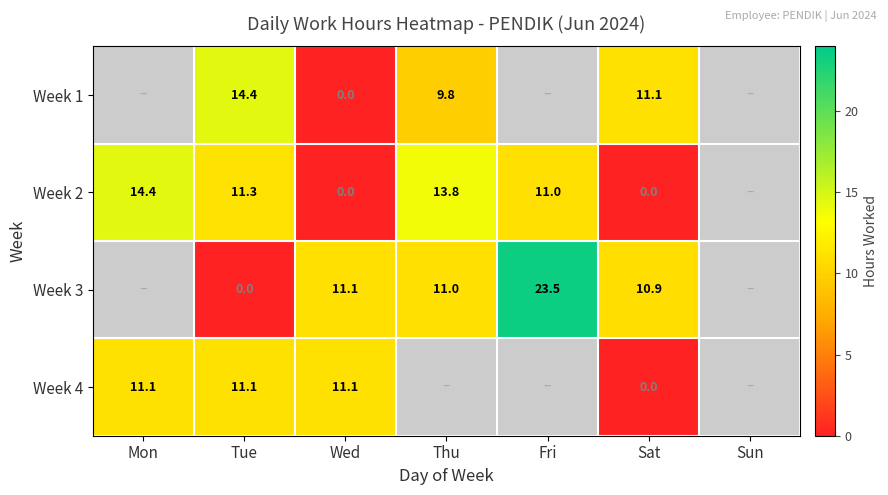

What is the difference between the Week 1 values at Wed and Tue?

14.4